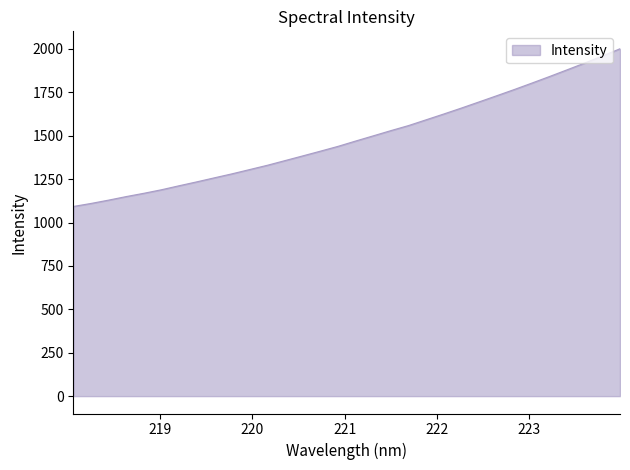

What is the average value?

1486.9